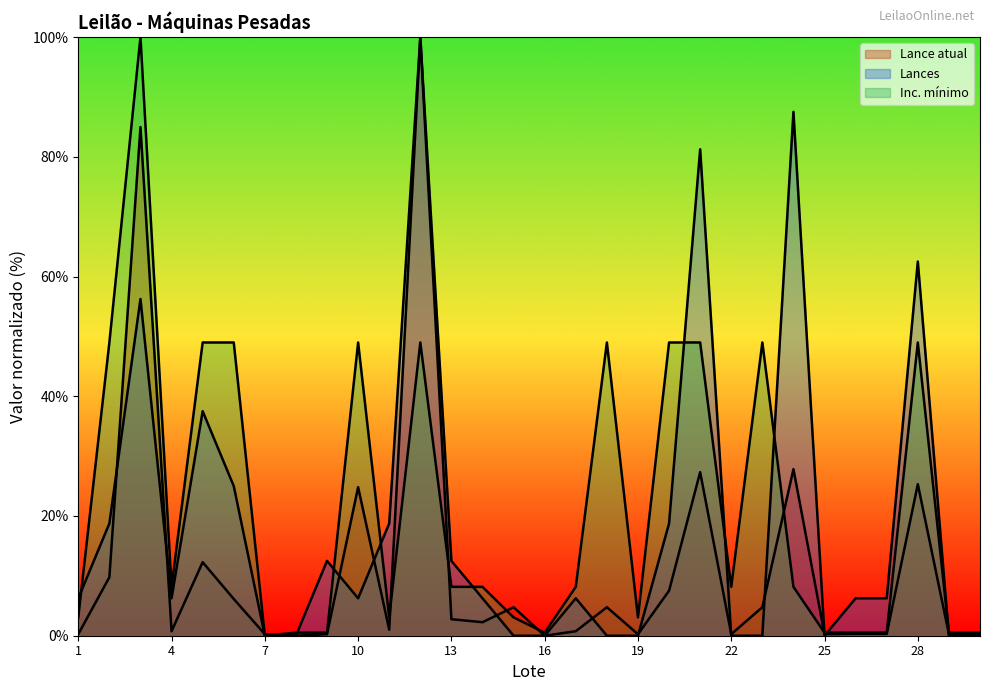

How many data points in Lances are above 6?

19